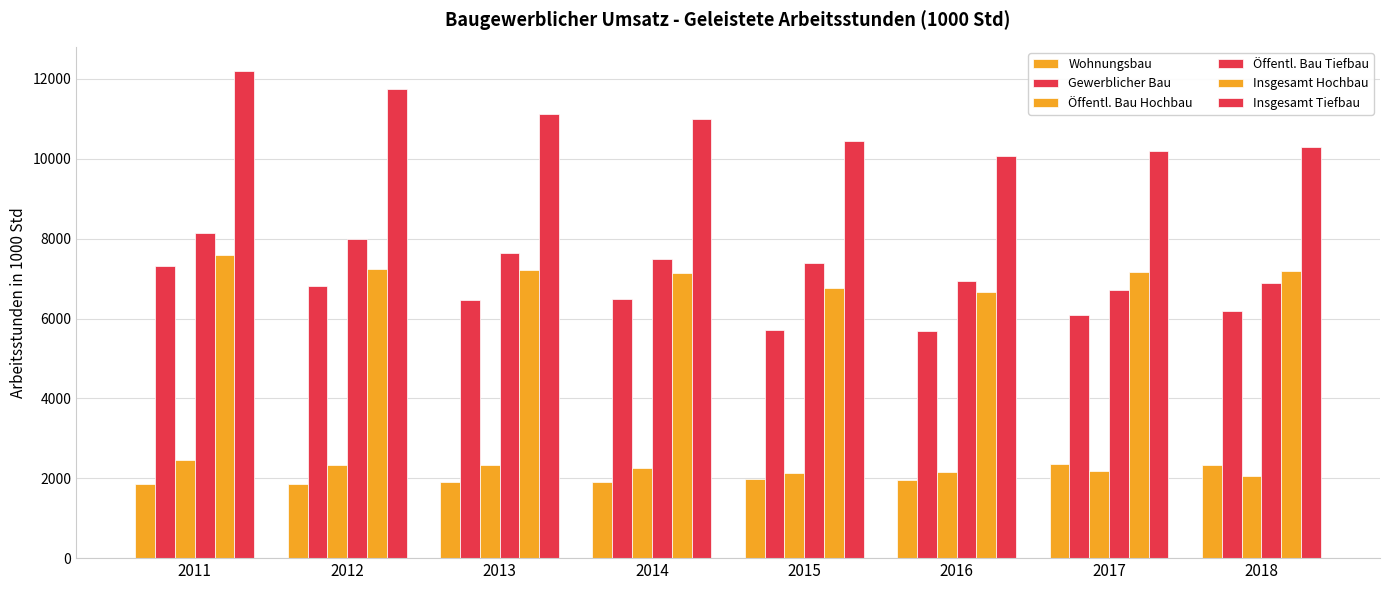

Rank the series by their maximum value, from lowest to highest.

Wohnungsbau, Öffentl. Bau Hochbau, Gewerblicher Bau, Insgesamt Hochbau, Öffentl. Bau Tiefbau, Insgesamt Tiefbau